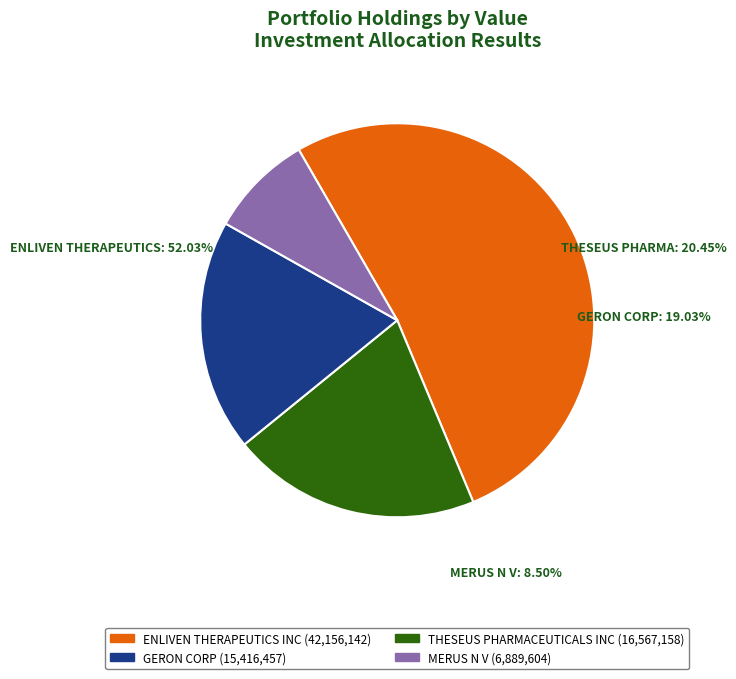

Rank the categories by value from highest to lowest.

ENLIVEN THERAPEUTICS INC, THESEUS PHARMACEUTICALS INC, GERON CORP, MERUS N V